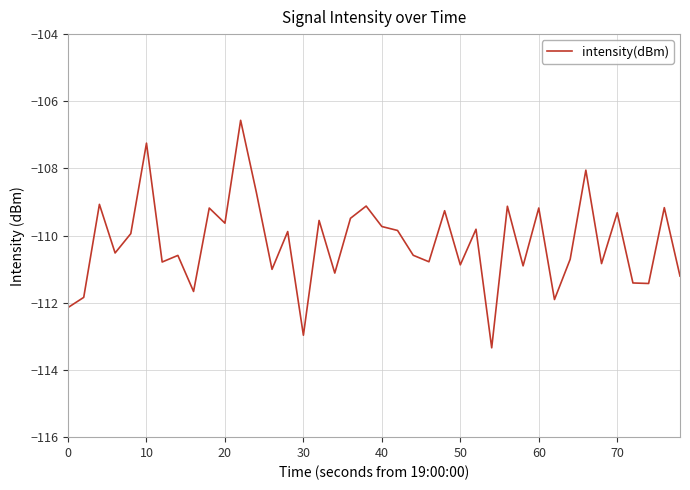

What is the smallest value displayed?

-113.3